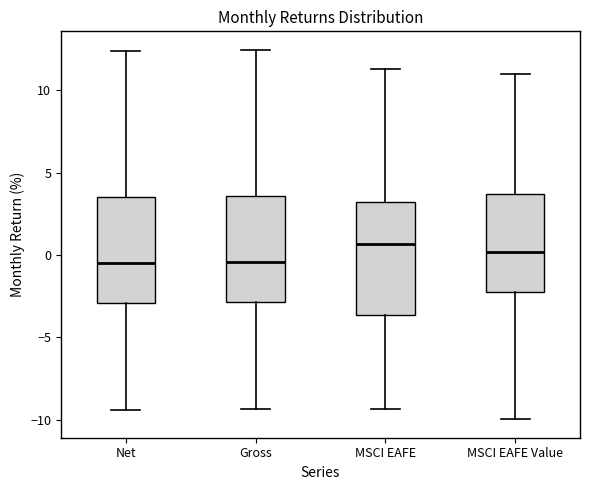

Where is the lower edge of the box for Gross on the y-axis? The values are not printed on the chart, so give them approximately, as read against the axis.

-3.0